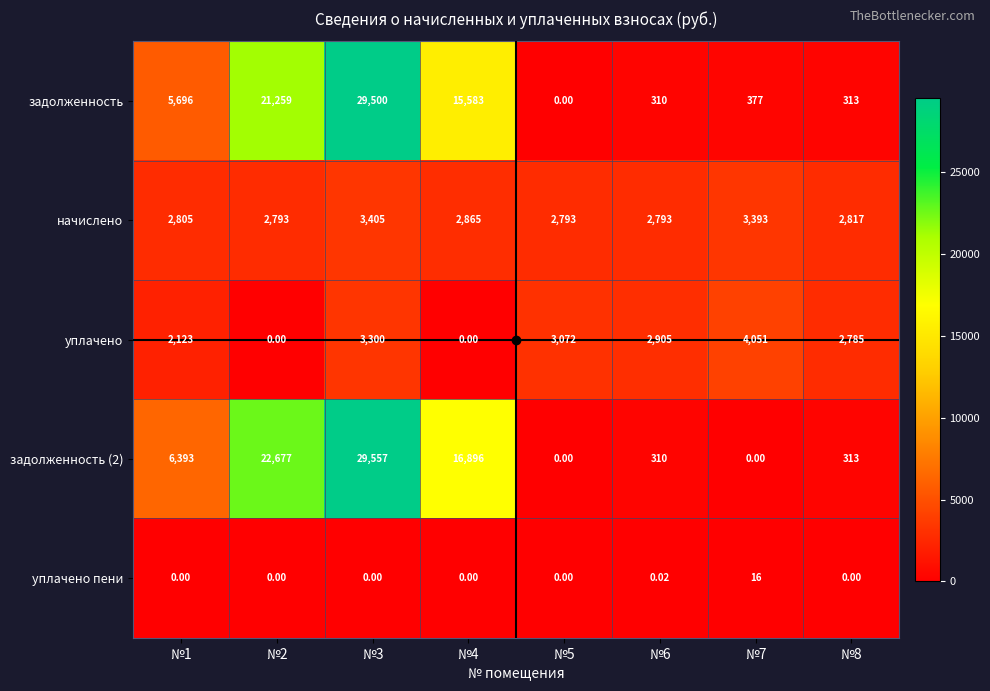

Is the value of уплачено at №6 greater than the value of уплачено пени at №3?

Yes